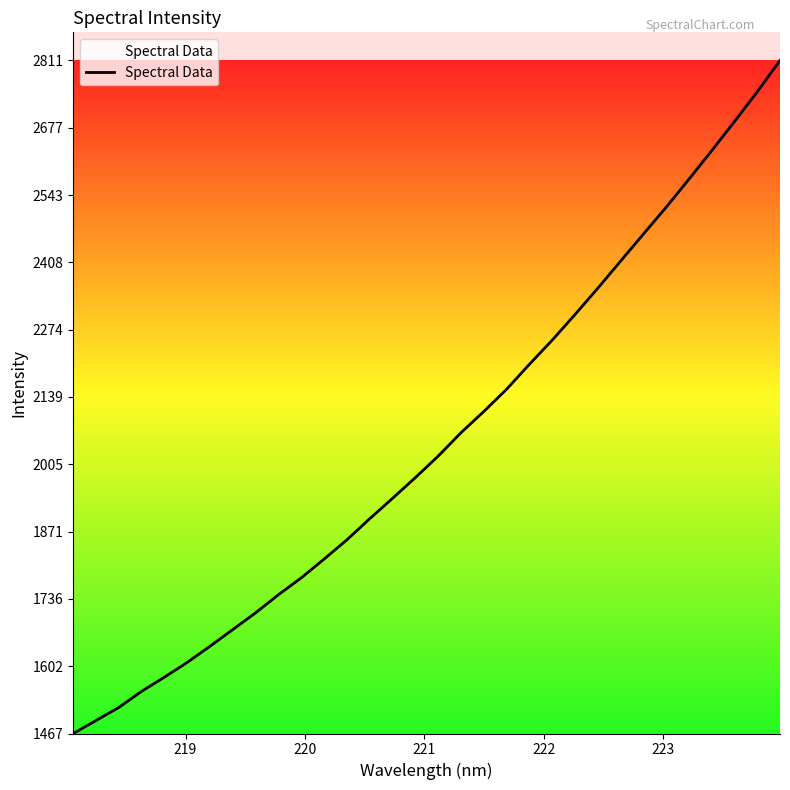

What is the smallest value displayed?

1467.3